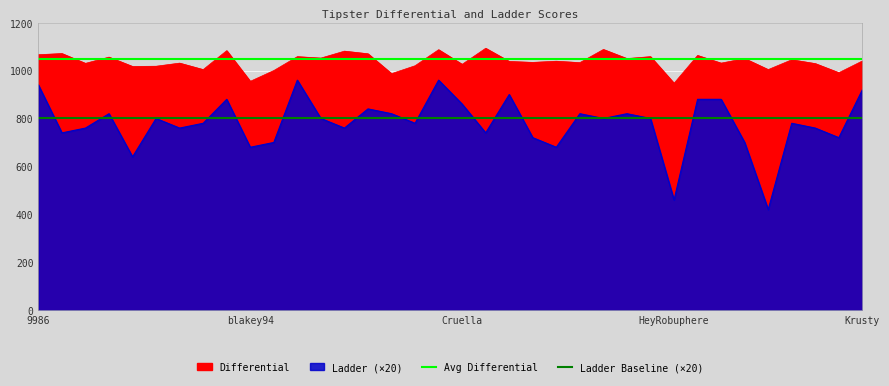

Is it true that Ladder Baseline (×20) equals 216 at blakey94?

False